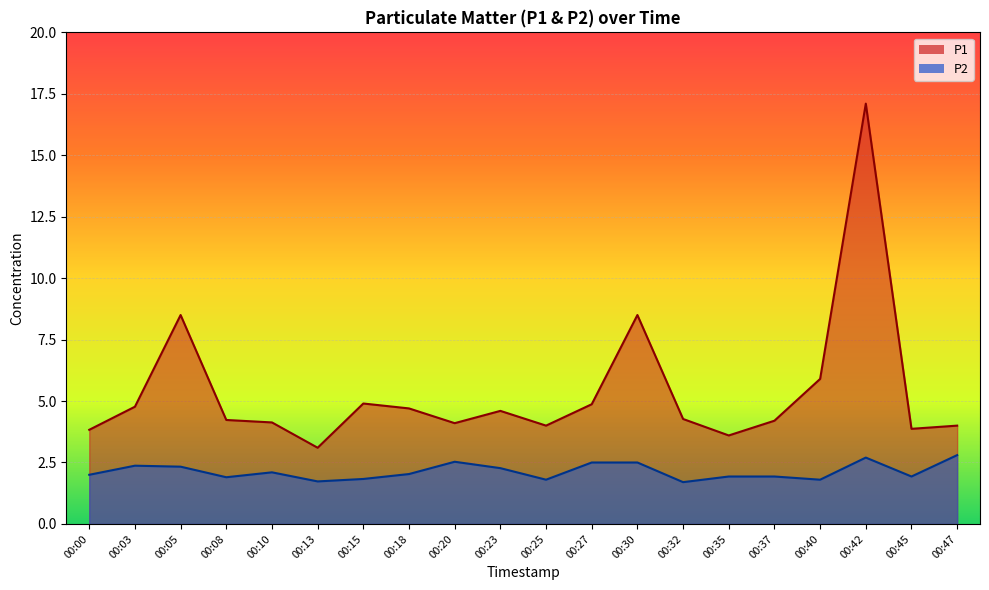

Is it true that P1 equals 8.5 at 00:30?

True